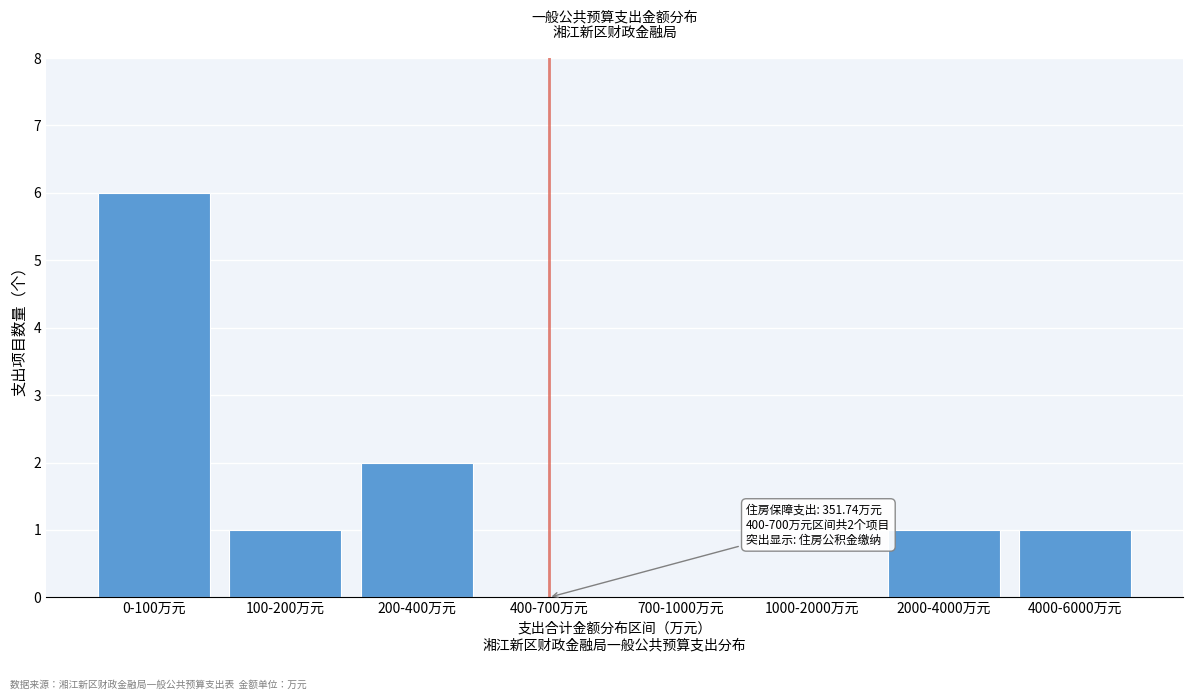

Reading left to right, extract all data points from this chart.

0-100万元=6	100-200万元=1	200-400万元=2	400-700万元=0	700-1000万元=0	1000-2000万元=0	2000-4000万元=1	4000-6000万元=1